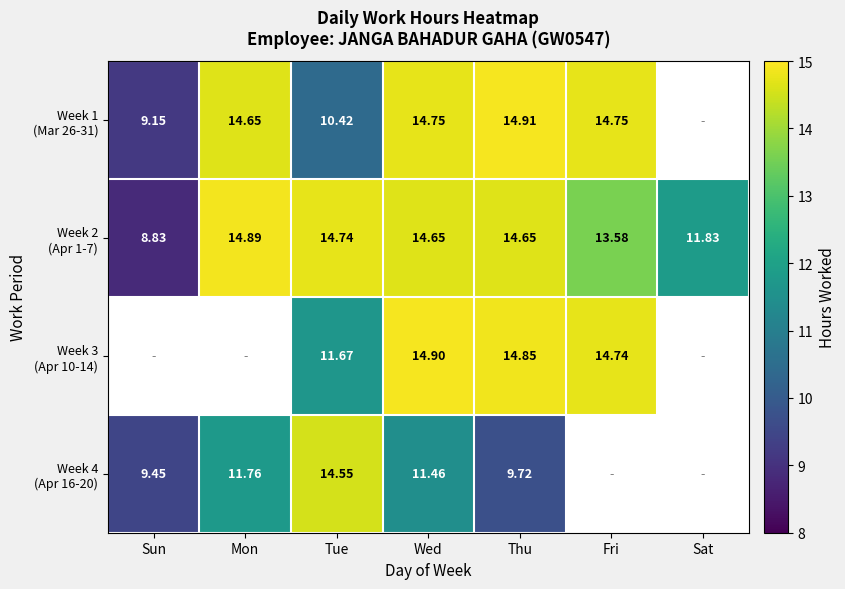

At which category does the chart reach its minimum across all series?

Sun